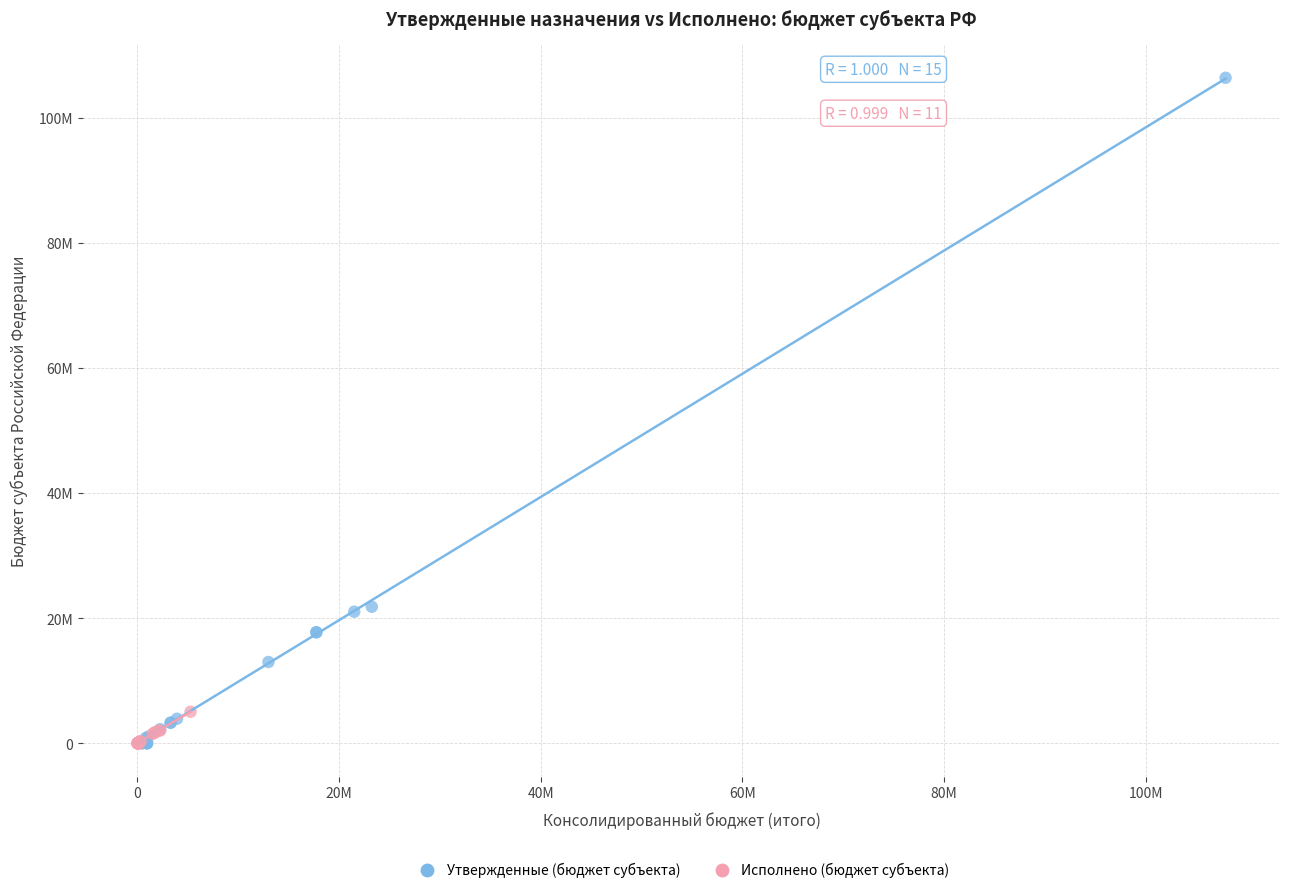

What are all the series names shown in the legend?

Утвержденные (бюджет субъекта), Исполнено (бюджет субъекта)